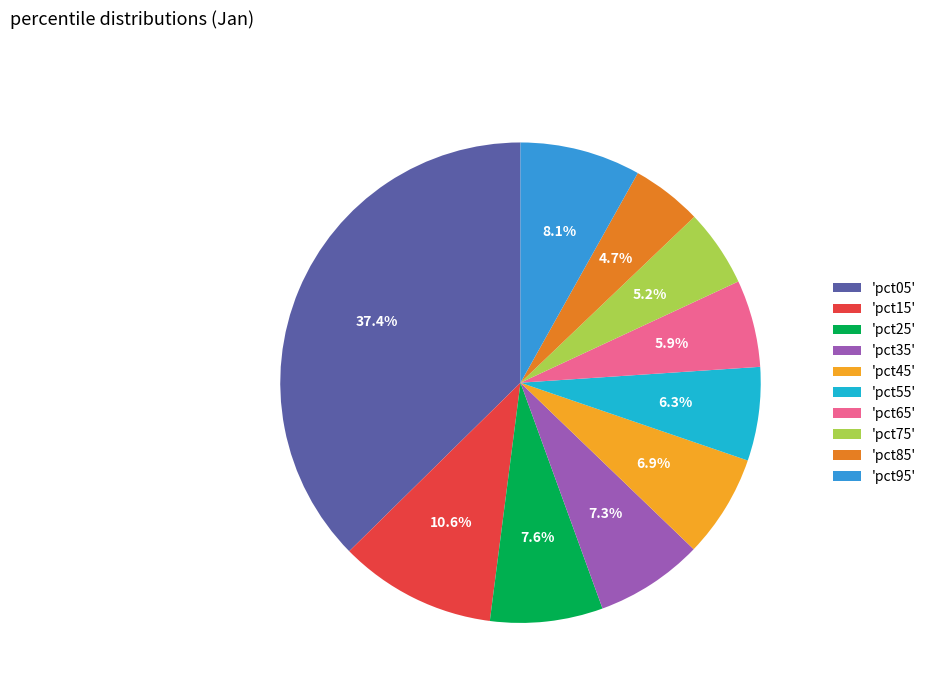

How many slices are in this pie chart?

10